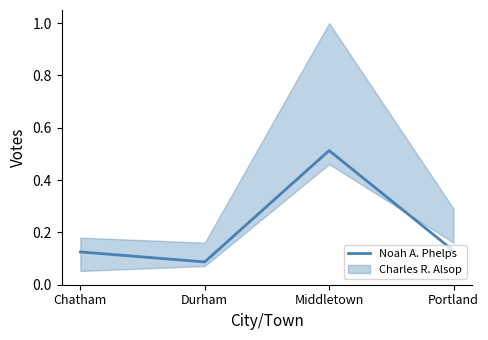

What is the maximum value shown in the chart?

0.5